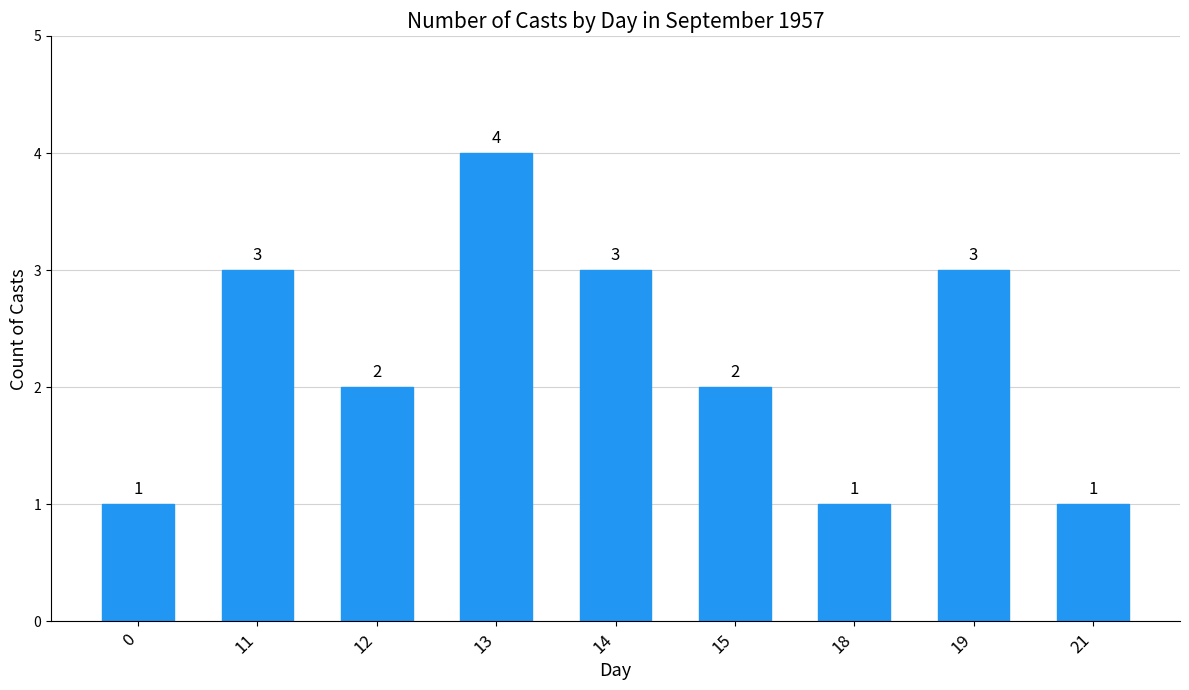

What is the smallest value displayed?

1